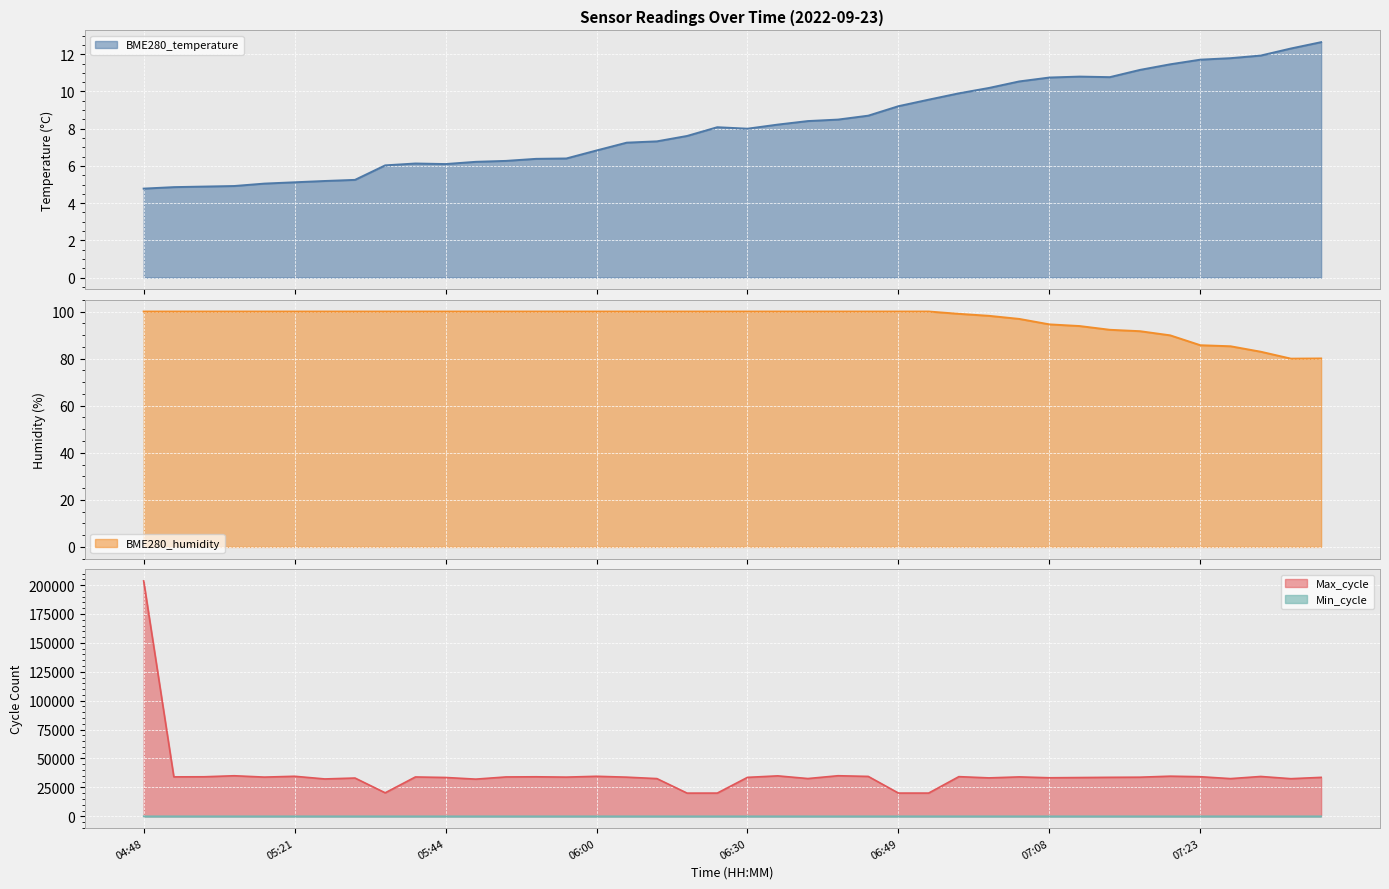

What is the total value across all series at 07:26?

32711.0